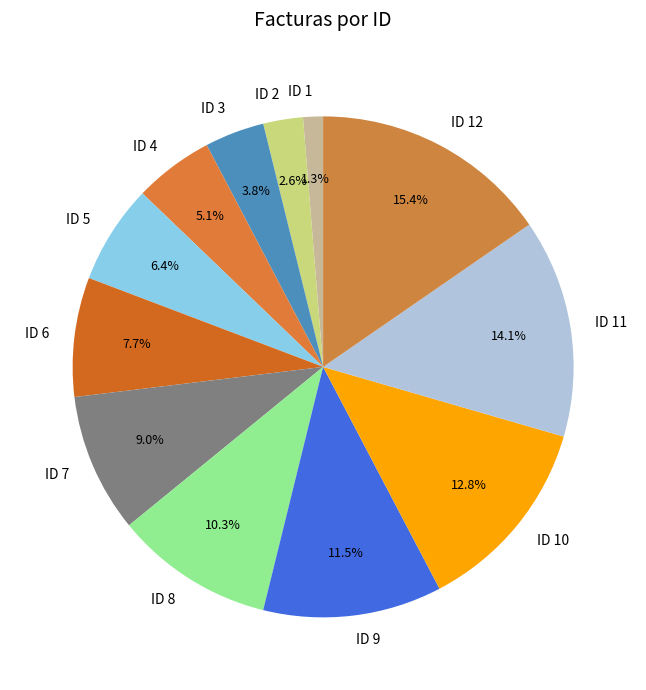

Which has a higher value, ID 5 or ID 9?

ID 9